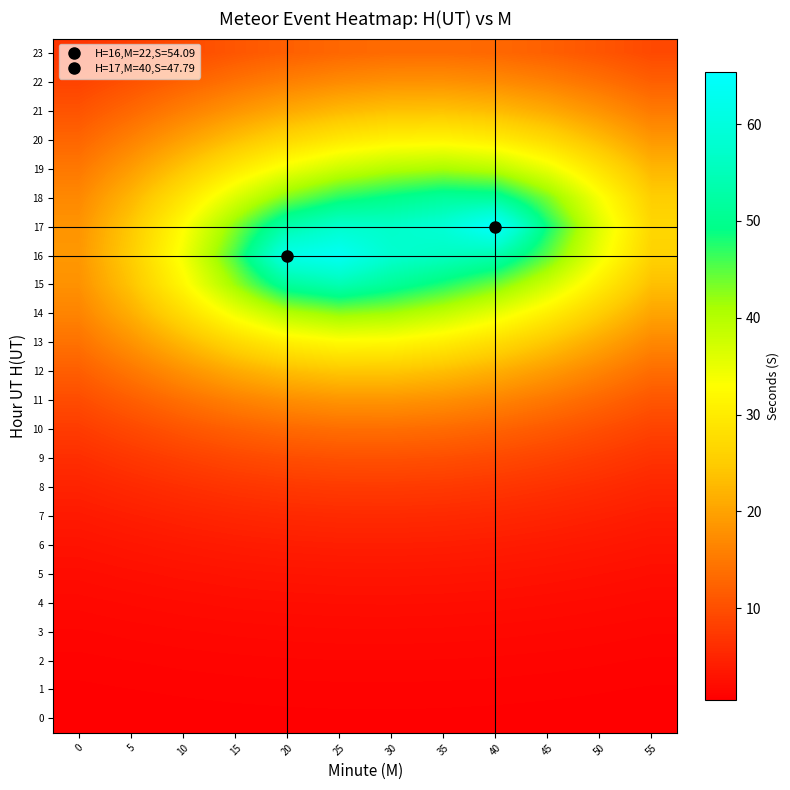

At which category is the sum across all series the highest?

25